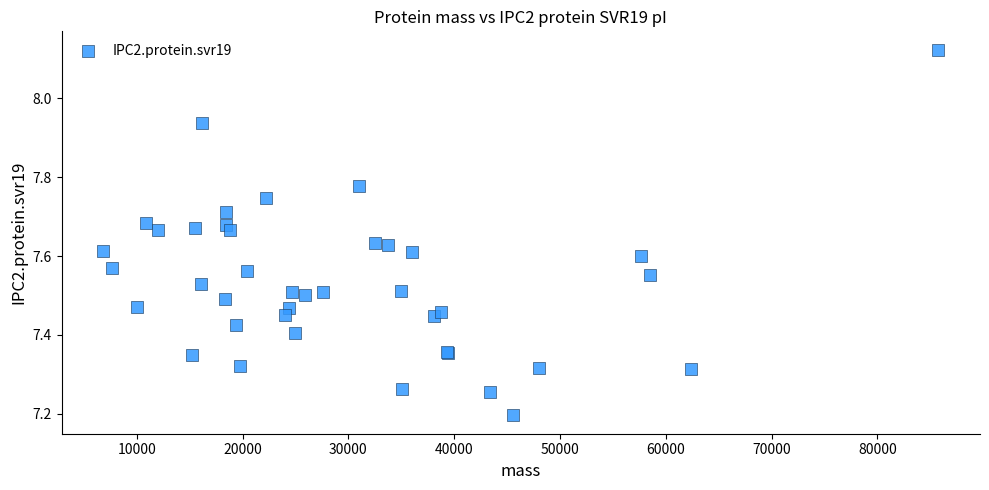

What Y value in the scatter plot is closest to 7?

7.2